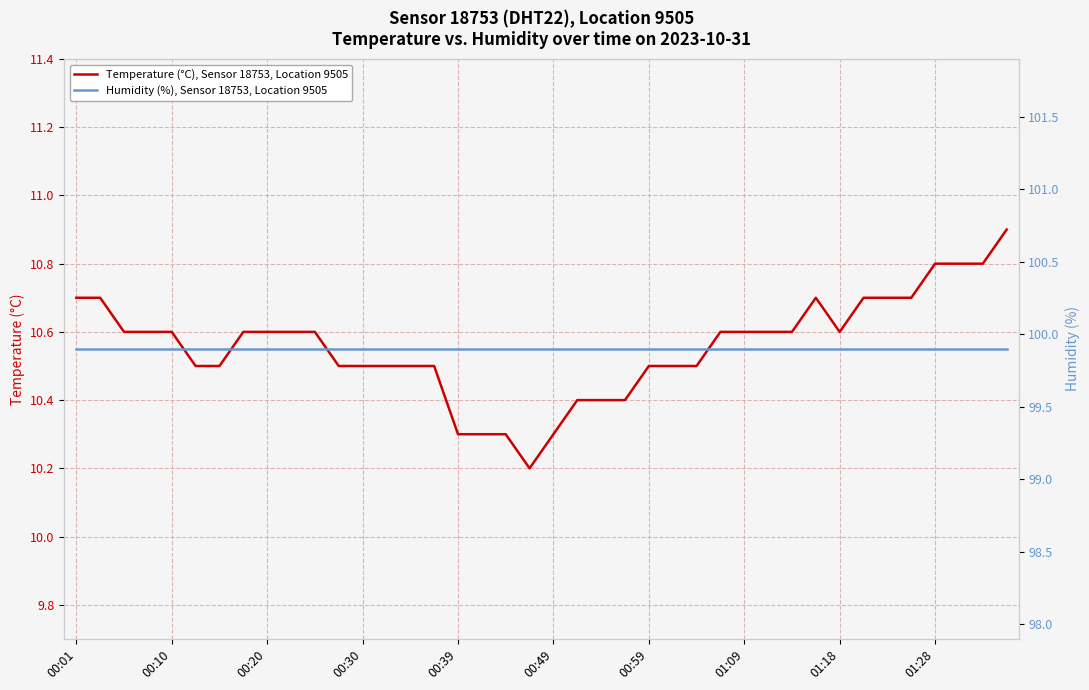

What is the lowest value of the Temperature (°C), Sensor 18753, Location 9505 series?

10.2